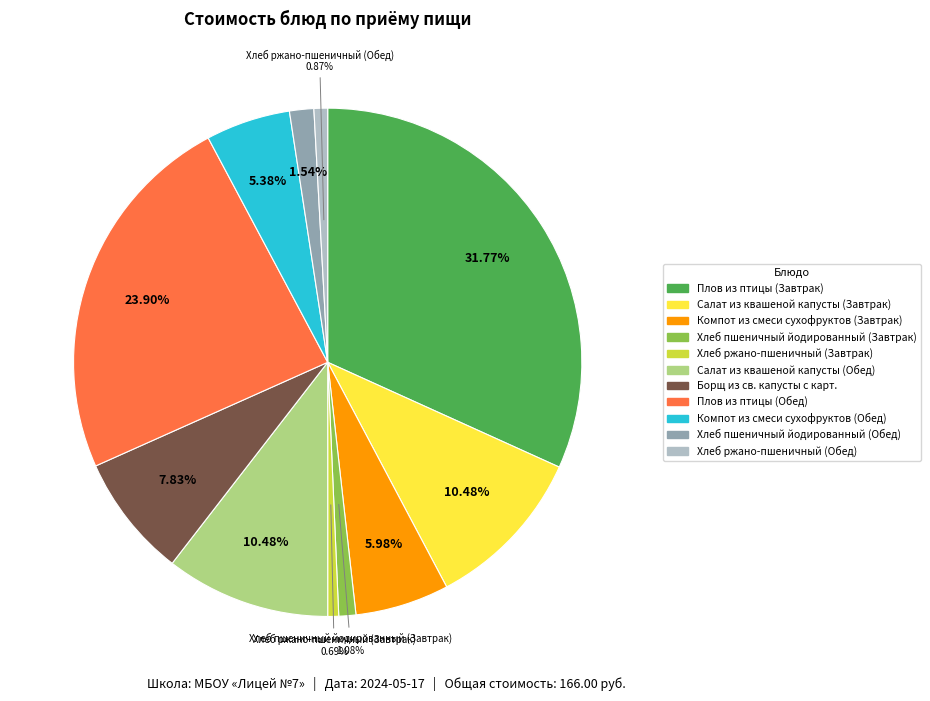

What is the ratio of the value at Хлеб ржано-пшеничный (Обед) to the value at Хлеб ржано-пшеничный (Завтрак)?

1.3